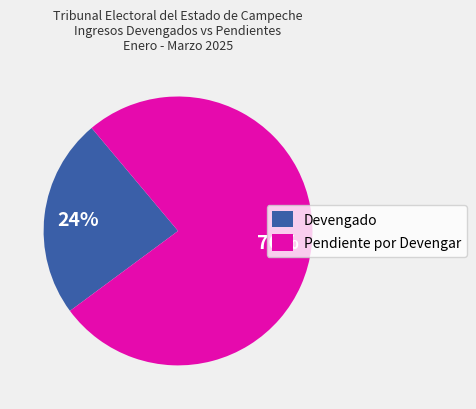

To the nearest percent, what is the combined percentage of Pendiente por Devengar and Devengado?

100%